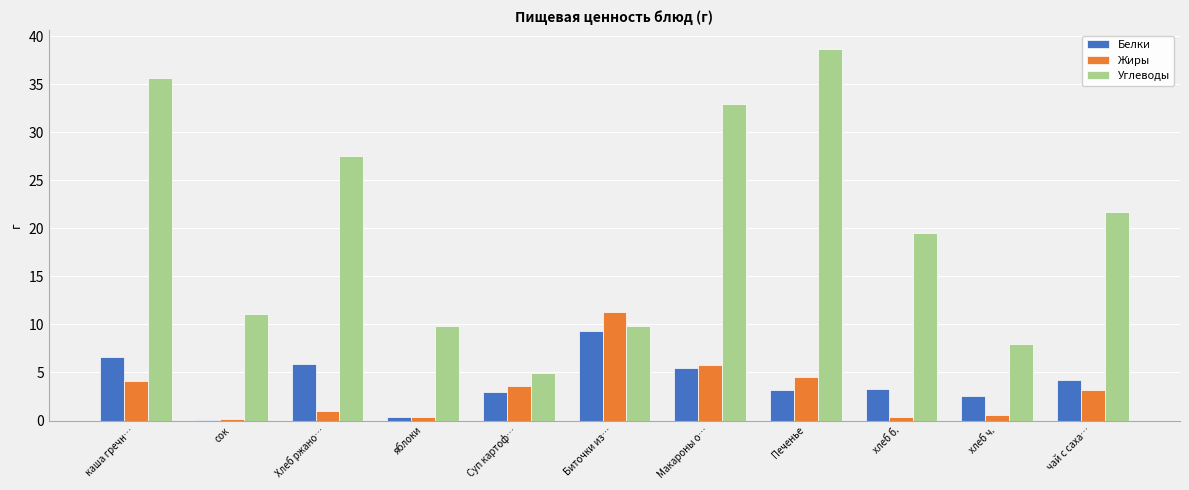

The Углеводы series shows 17.7 at сок. True or false?

False